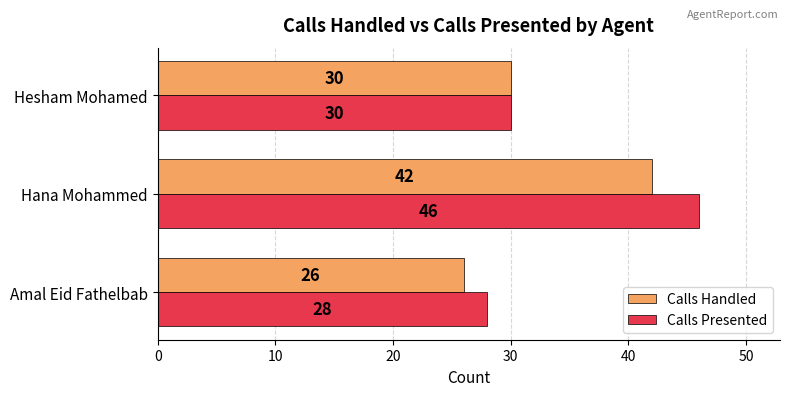

What is the total value across all series at Hesham Mohamed?

60